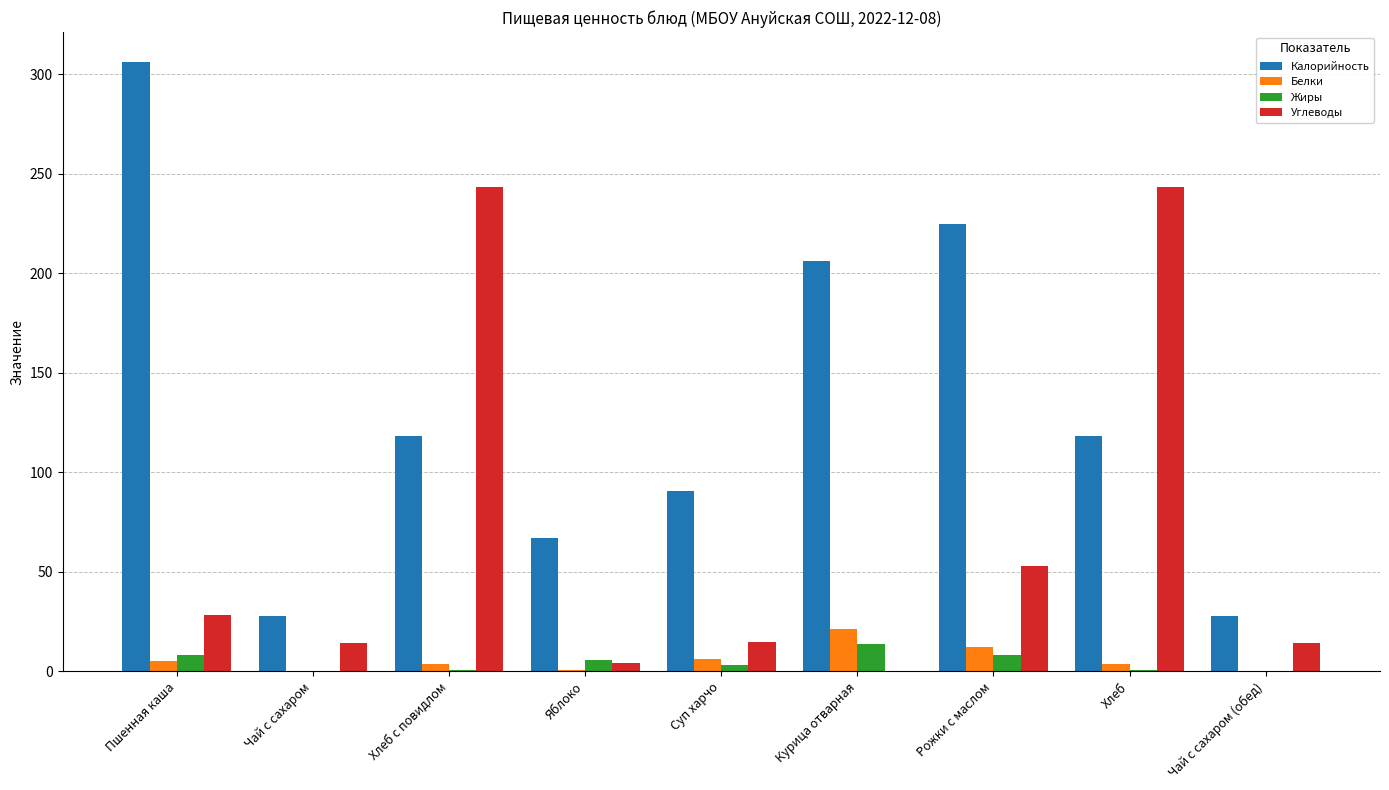

How many distinct data groups are displayed?

4